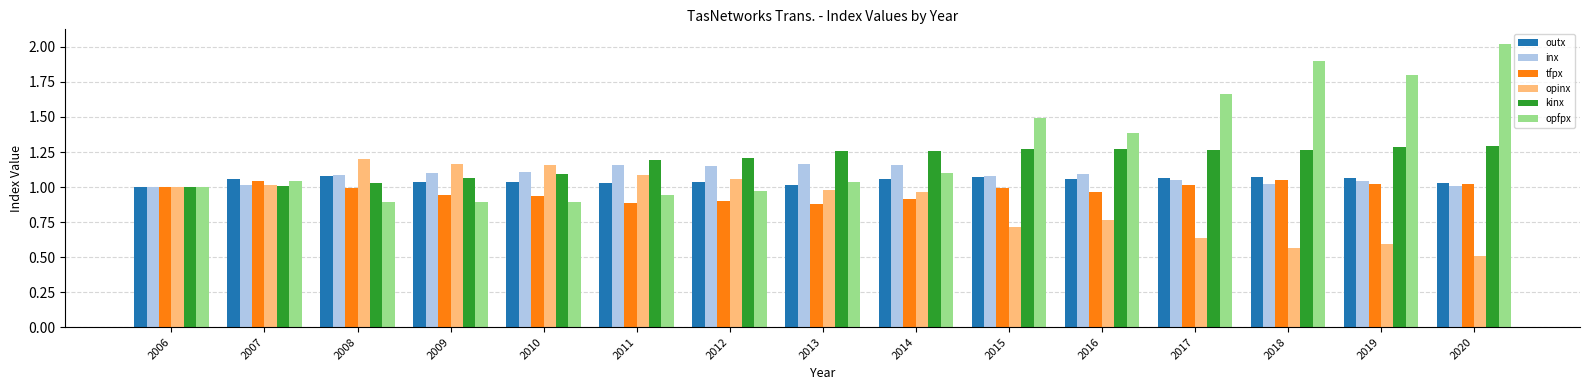

The value of inx at 2007 is 1.0. True or false?

True